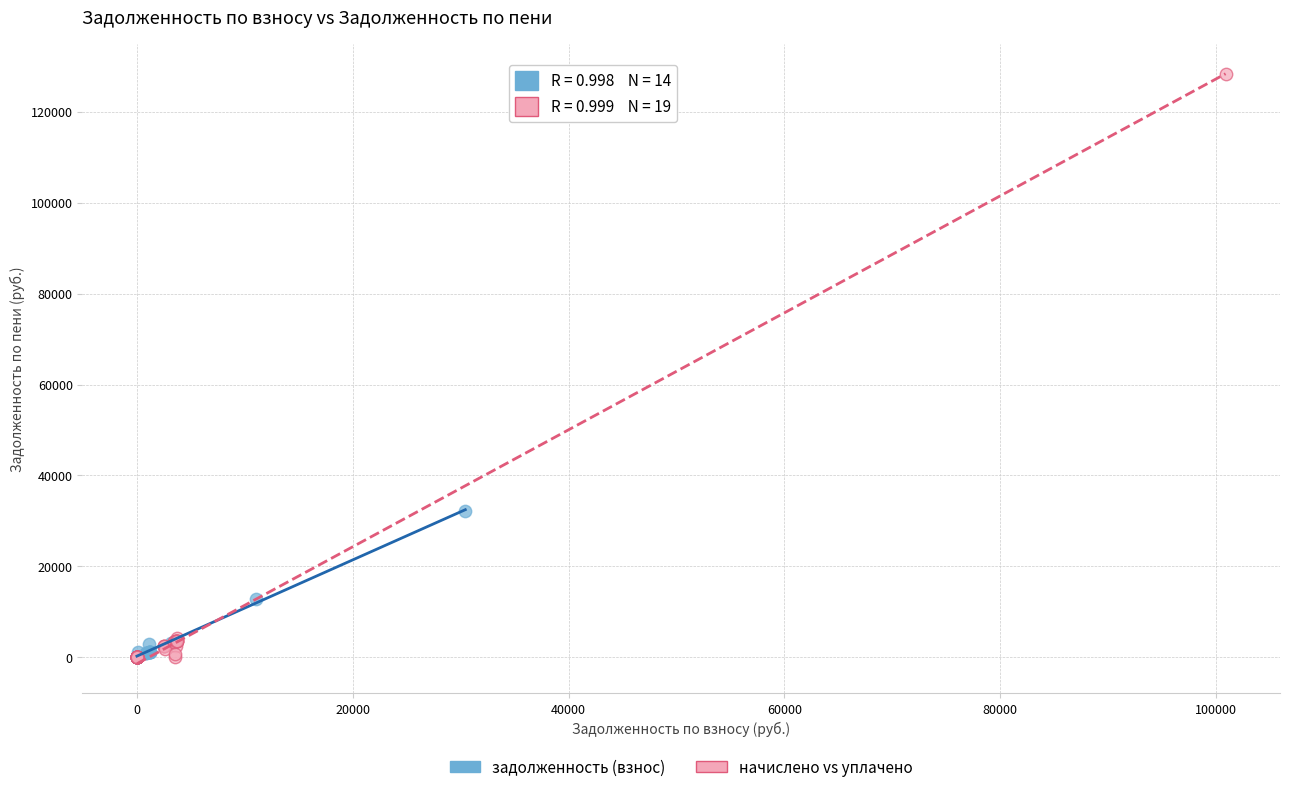

Which series has the widest spread of Y values?

начислено vs уплачено